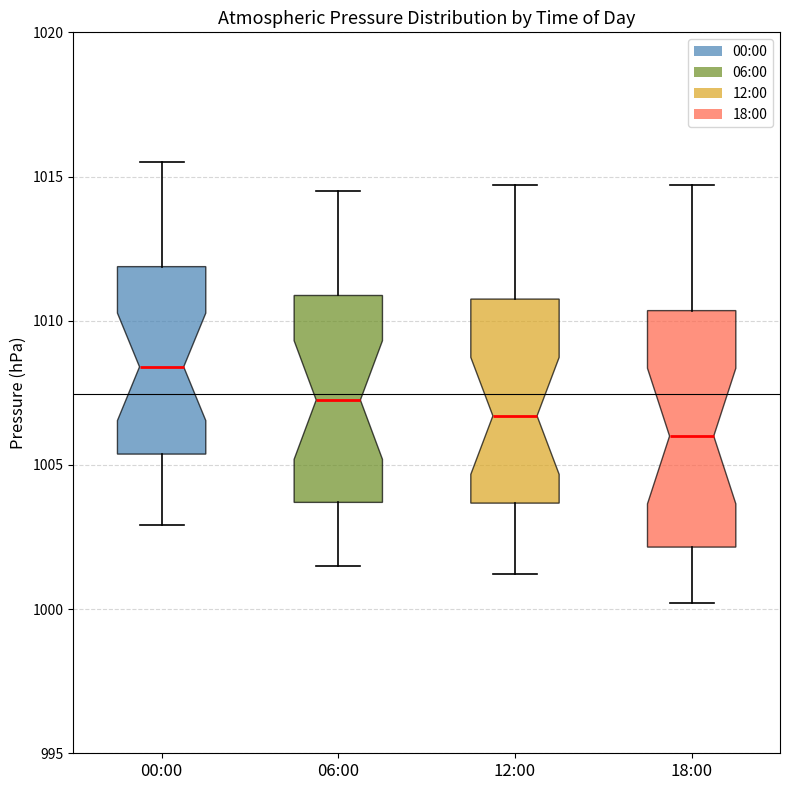

Where does the lower whisker of the box for 12:00 end on the y-axis? The values are not printed on the chart, so give them approximately, as read against the axis.

1001.0